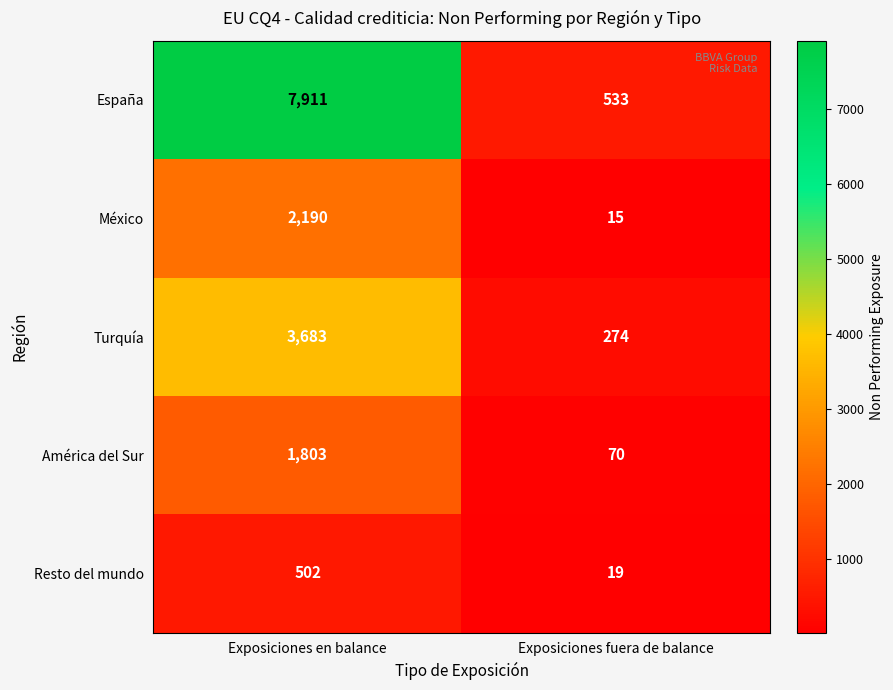

Which series changed the most between Exposiciones en balance and Exposiciones fuera de balance?

España